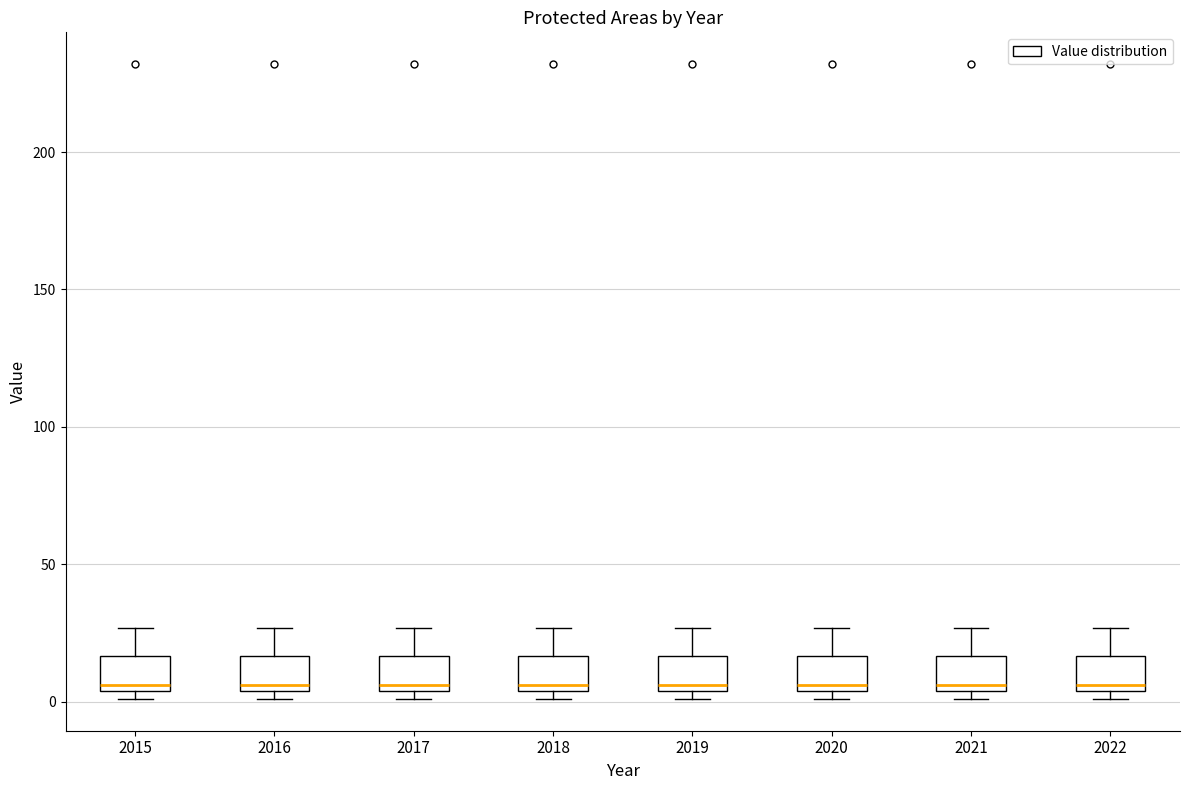

Where does the upper whisker of the box at x = 2020 end on the y-axis? The values are not printed on the chart, so give them approximately, as read against the axis.

25